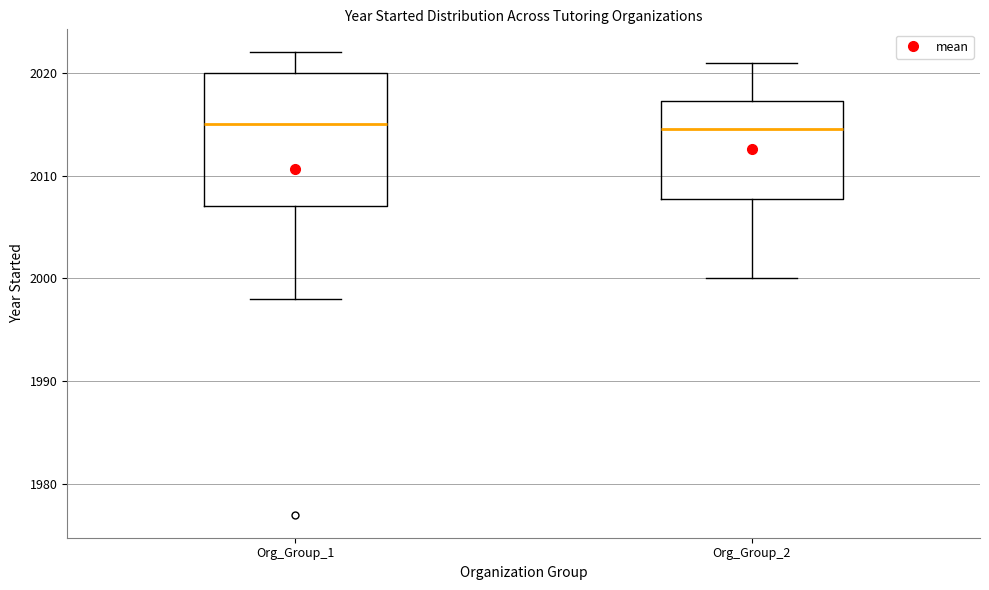

Where is the lower edge of the box for Org_Group_1 on the y-axis? The values are not printed on the chart, so give them approximately, as read against the axis.

2007